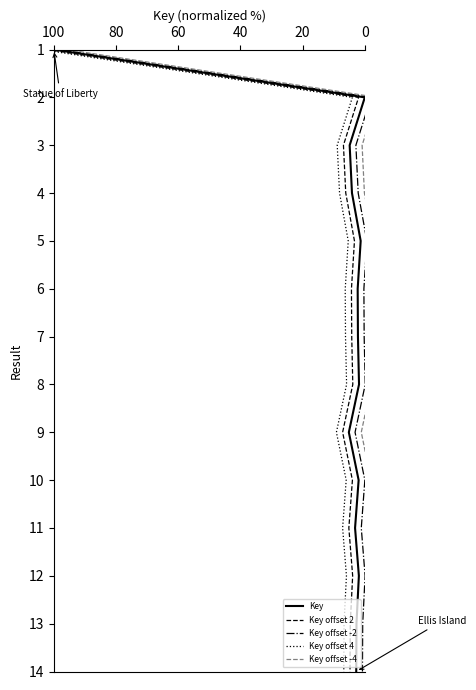

True or false: Key offset -2 and Key offset 2 intersect in this chart.

False